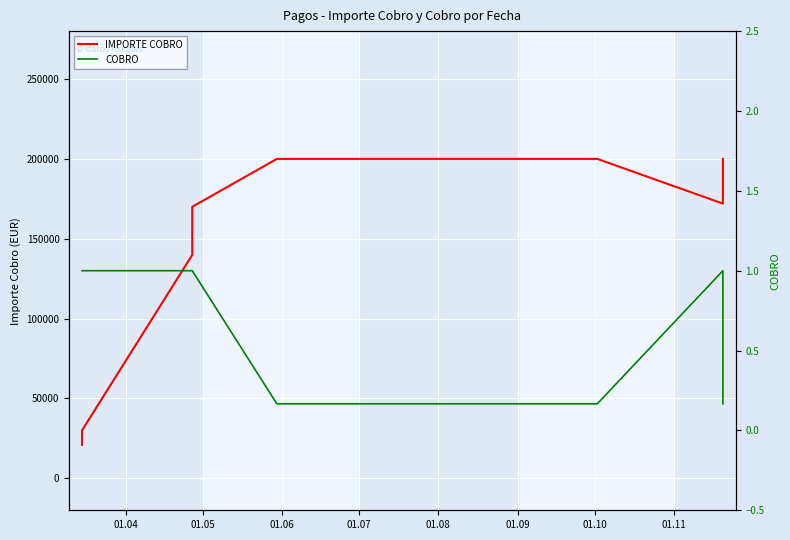

What is the maximum value shown in the chart?

200000.0